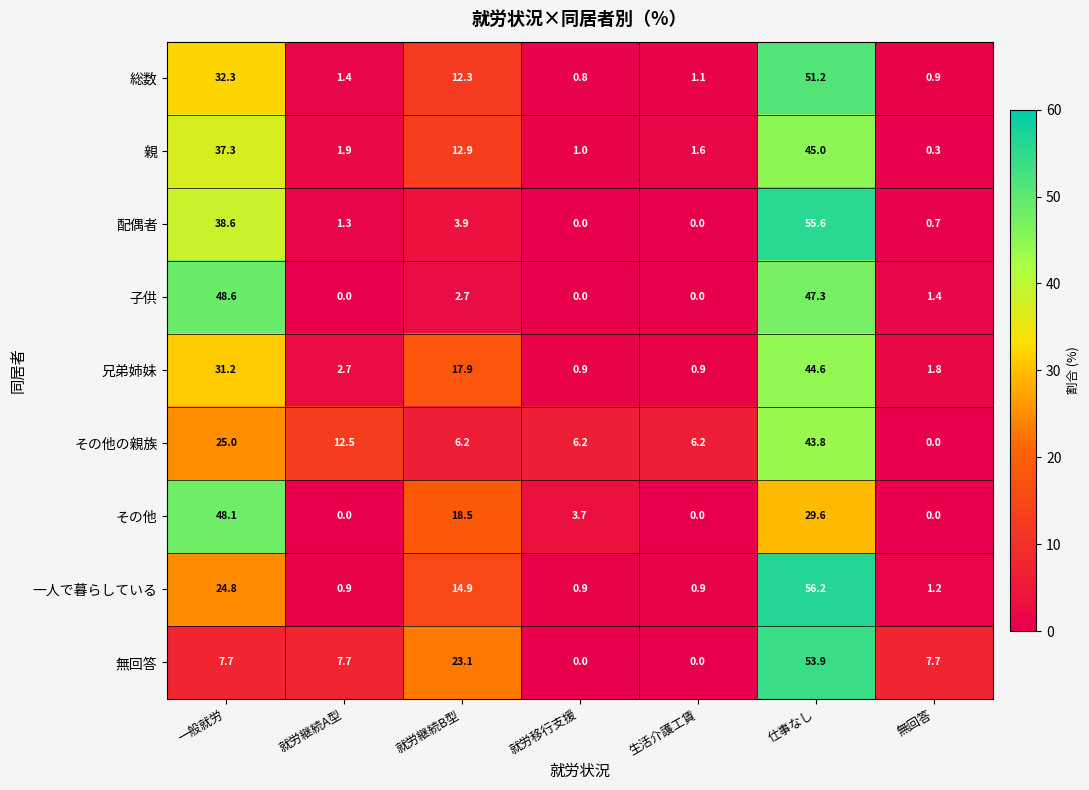

What is the sum of the 一人で暮らしている values at 無回答 and 仕事なし?

57.4